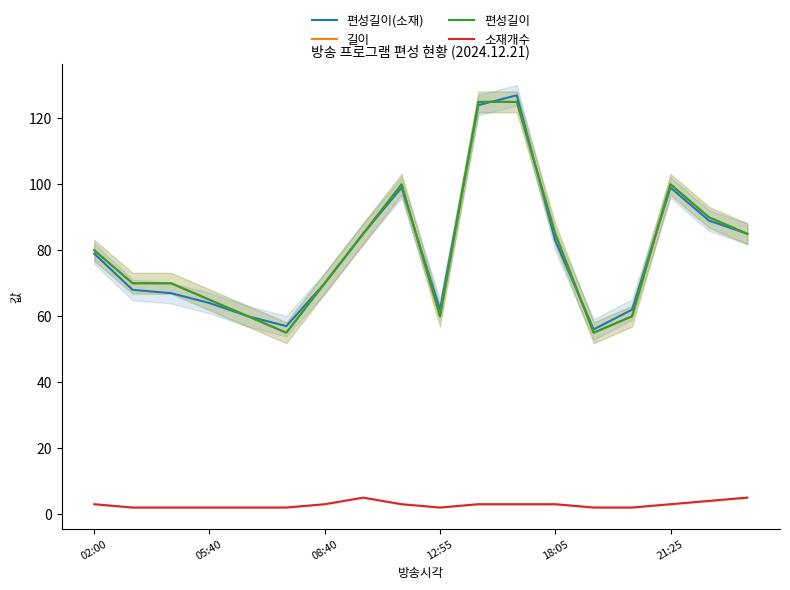

At which category is the sum across all series the highest?

11